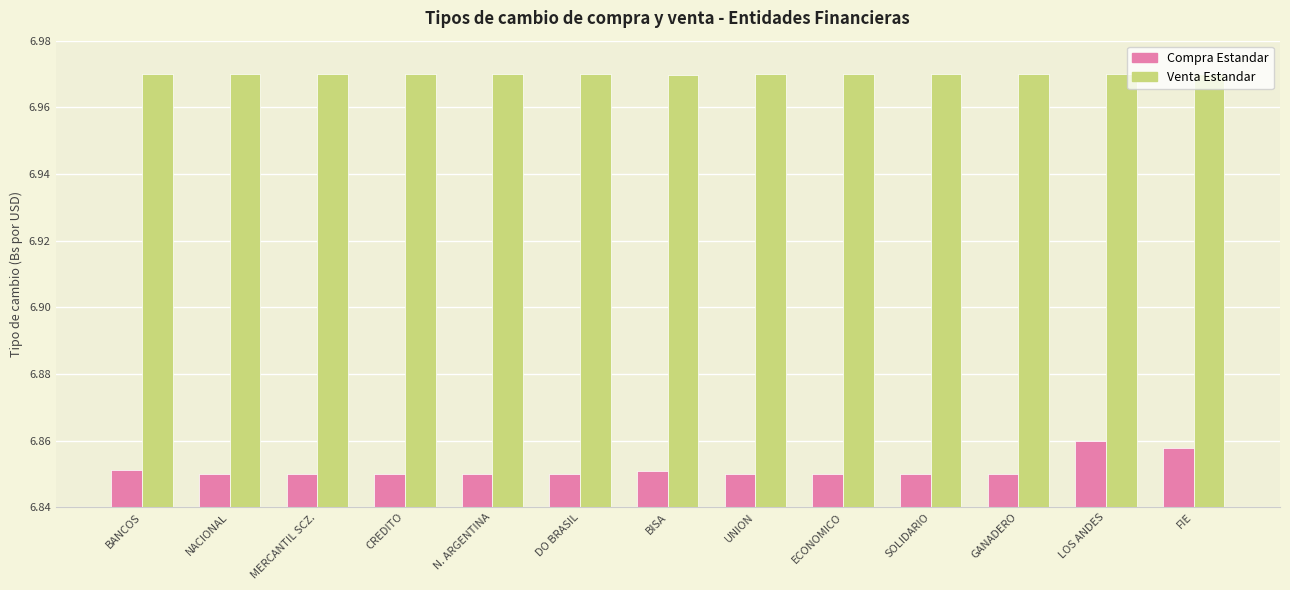

Count the Venta Estandar values in the range 6 to 7.

13